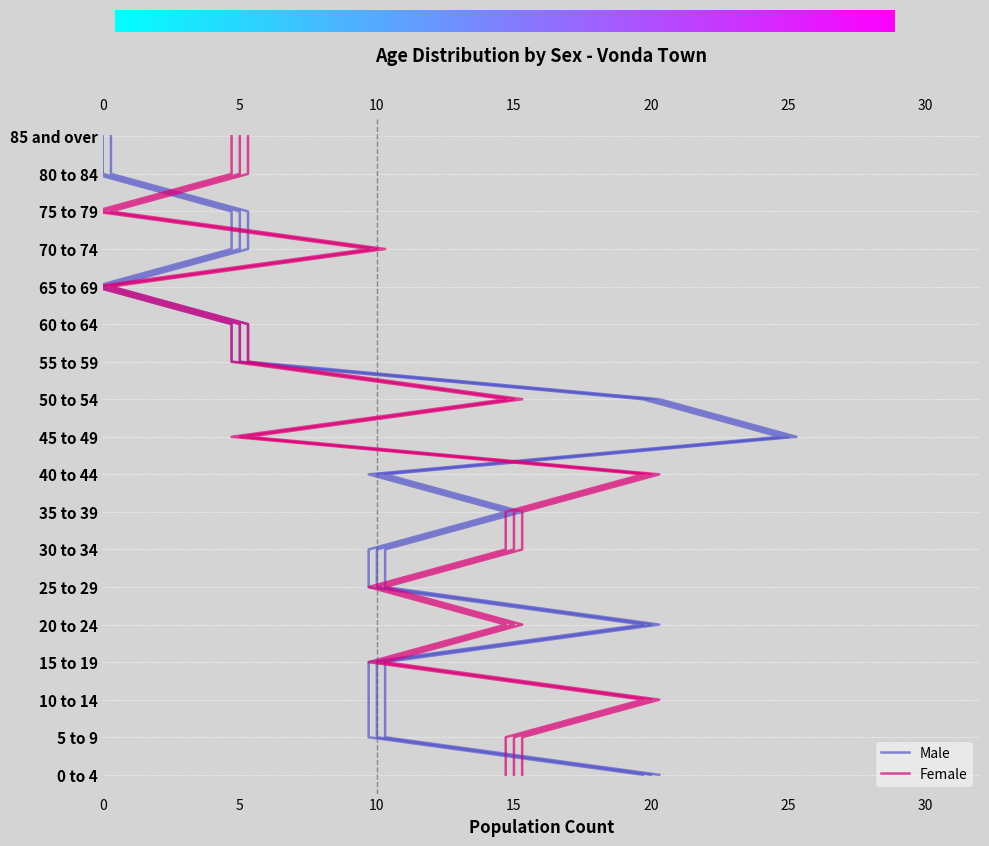

At how many categories does at least one series exceed 23?

1